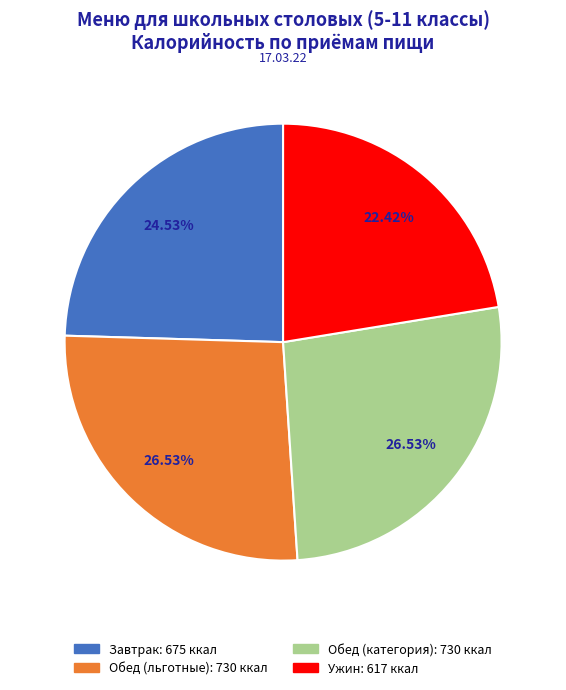

Is there any slice that represents more than half of the pie?

No